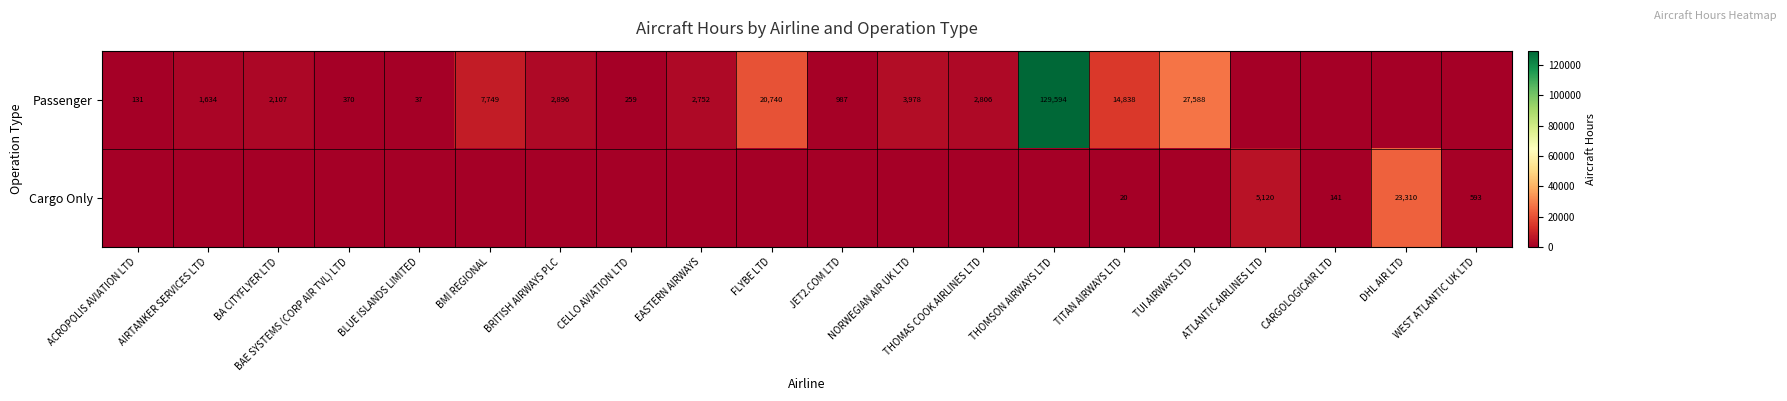

What is the total value across all series at CARGOLOGICAIR LTD?

140.7